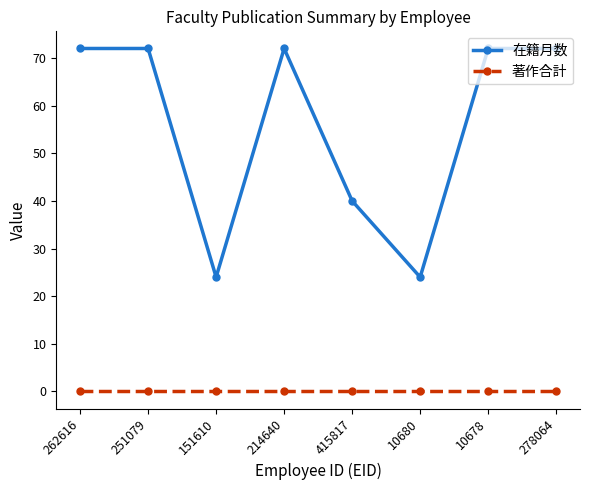

True or false: 著作合計 and 在籍月数 cross at least once.

False